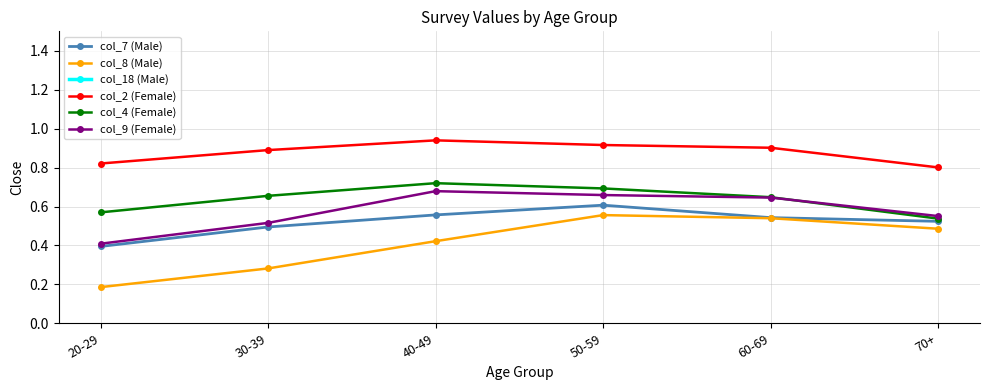

The value of col_18 (Male) at 20-29 is 8.4. True or false?

False